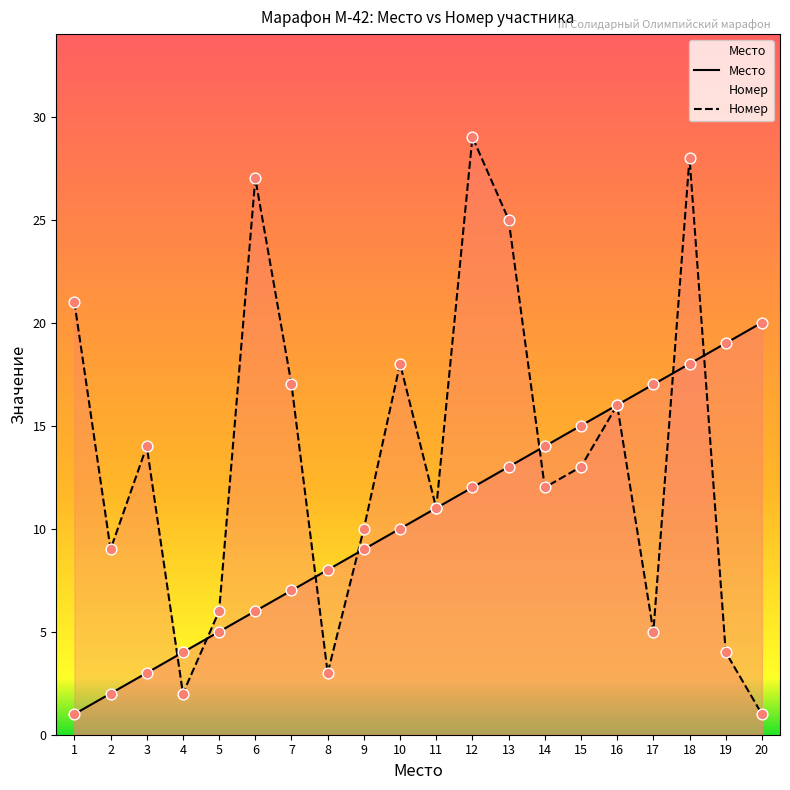

Which series reaches the minimum Y coordinate?

Место